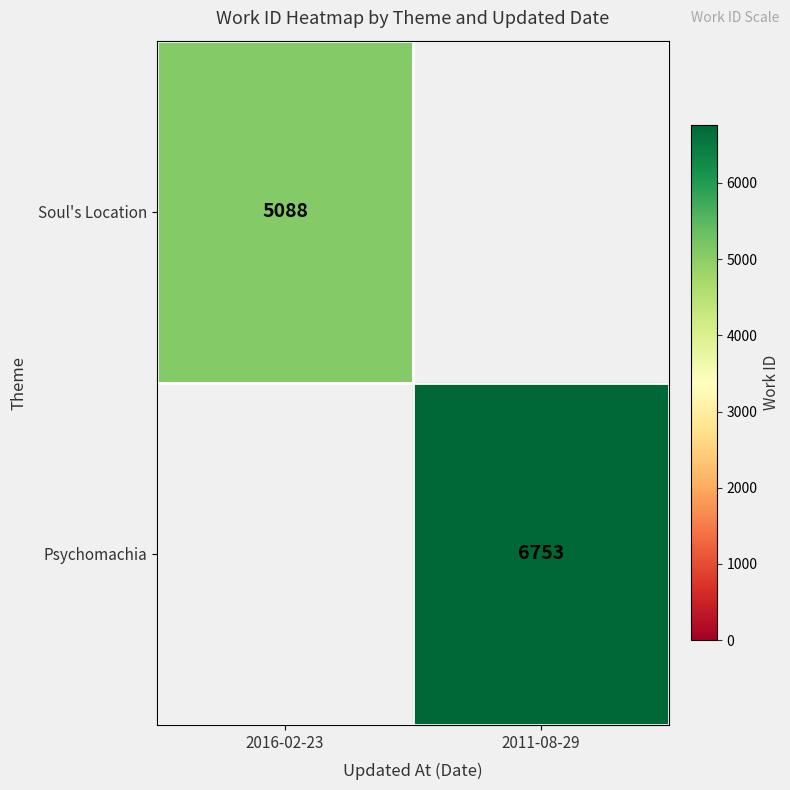

The Soul's Location series shows 7053.7 at 2016-02-23. True or false?

False